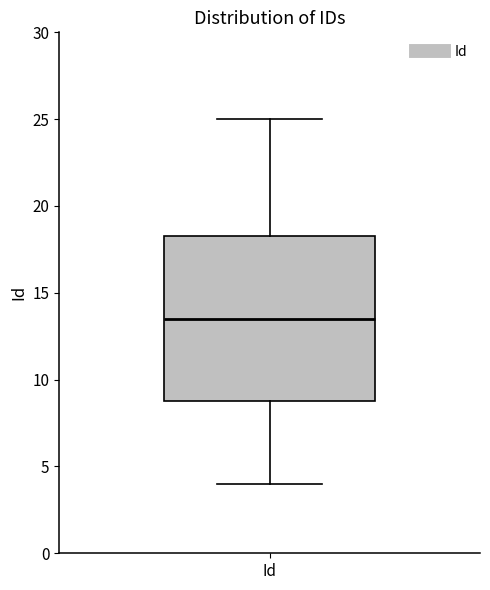

Where does the median line of the box for Id sit on the y-axis? The values are not printed on the chart, so give them approximately, as read against the axis.

13.5